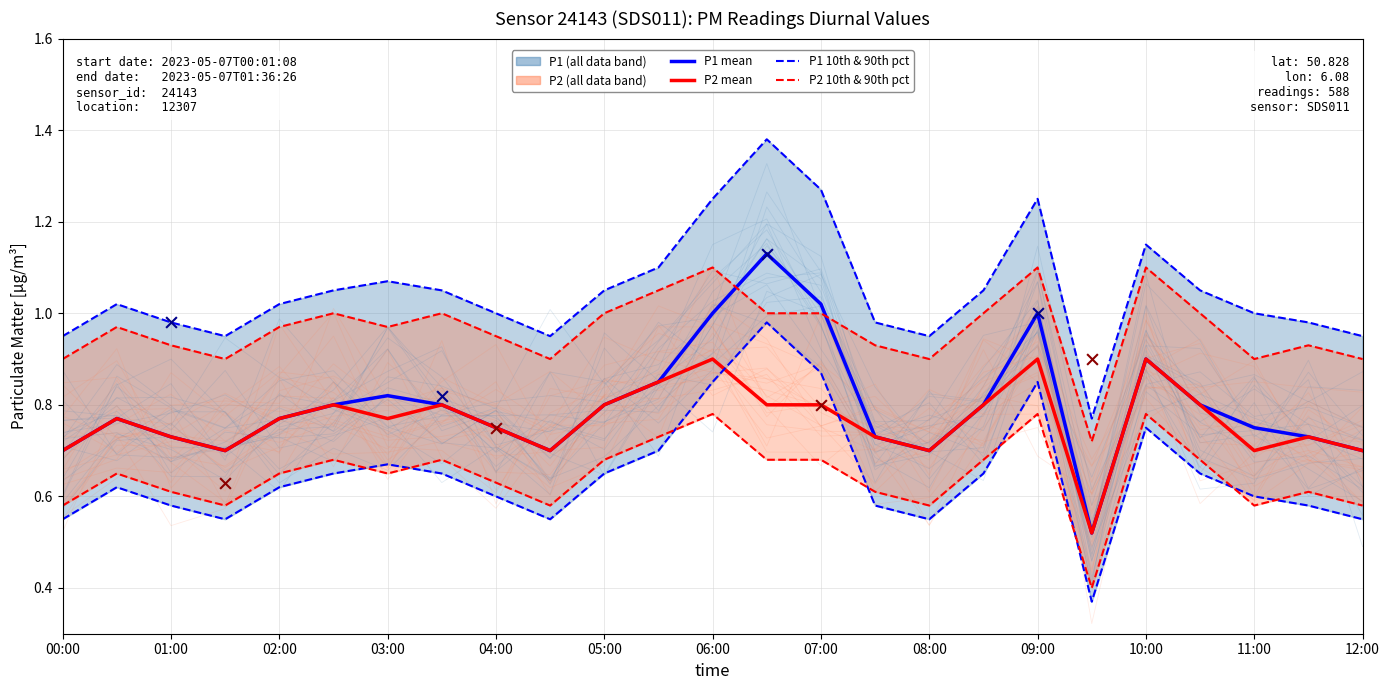

At how many categories does at least one series exceed 0?

25